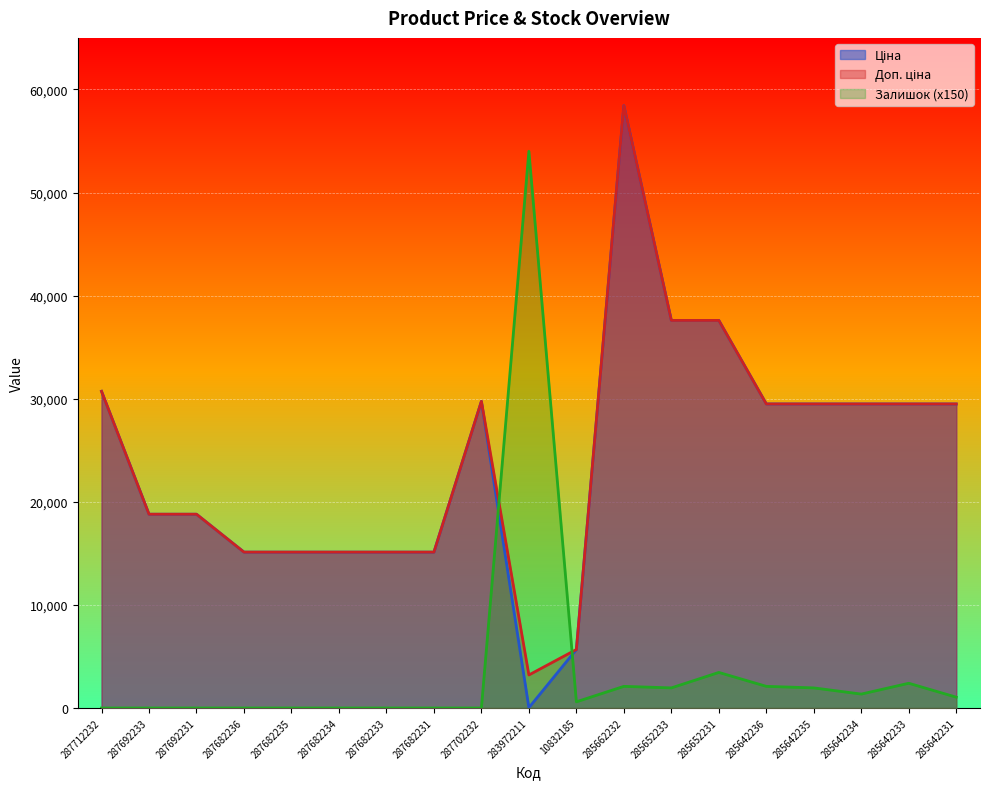

Which series has the widest spread of values?

Ціна